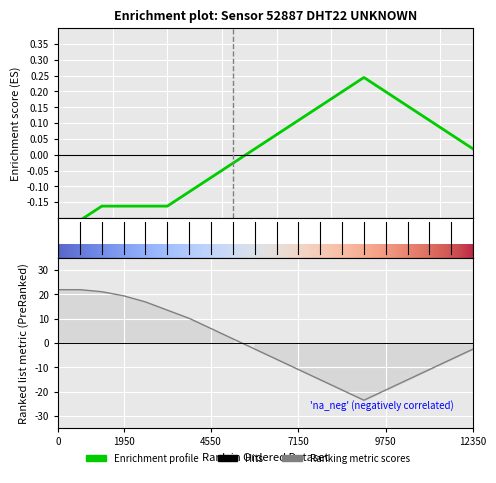

Count the number of data series in this chart.

2